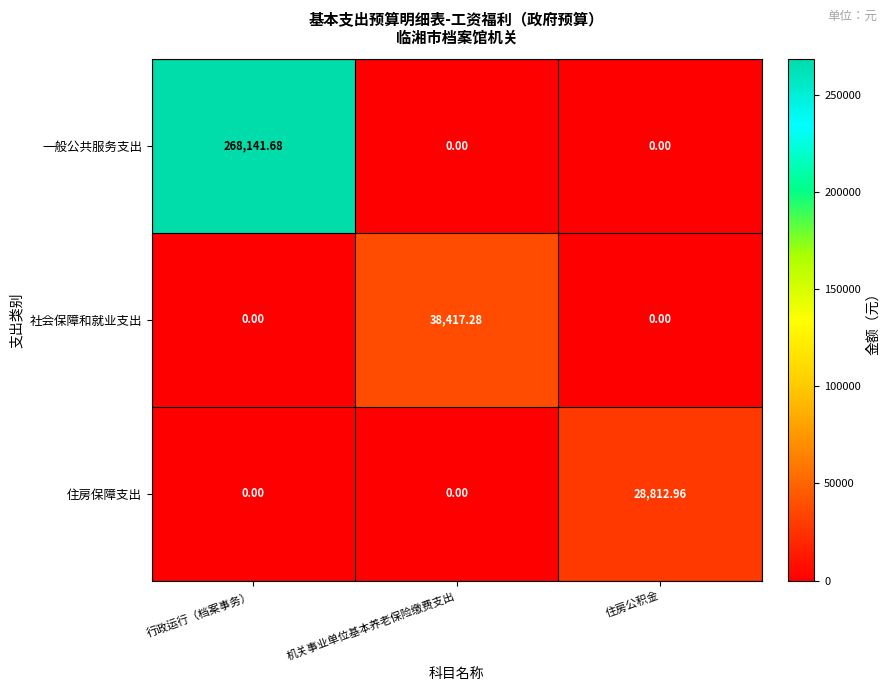

Which series changed the most between 行政运行（档案事务） and 机关事业单位基本养老保险缴费支出?

一般公共服务支出